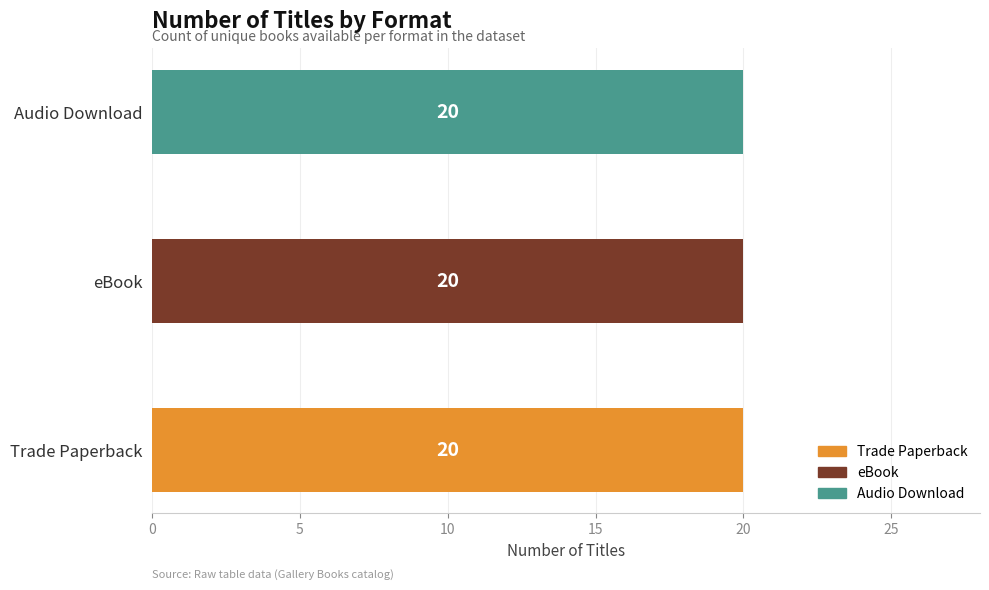

Are the bars horizontal?

Yes